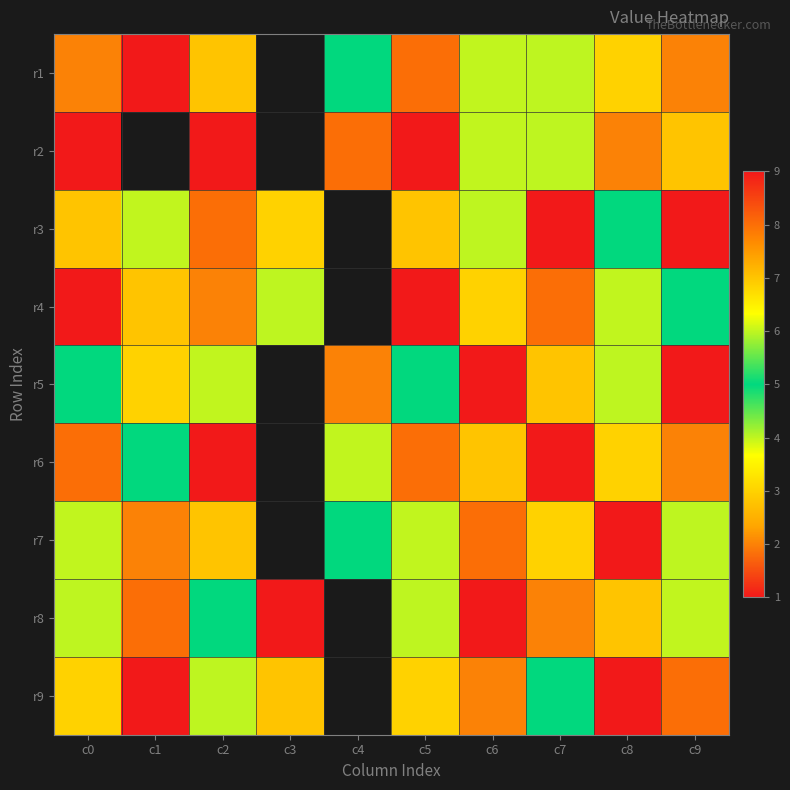

Is it true that r6 equals 2.0 at c9?

True